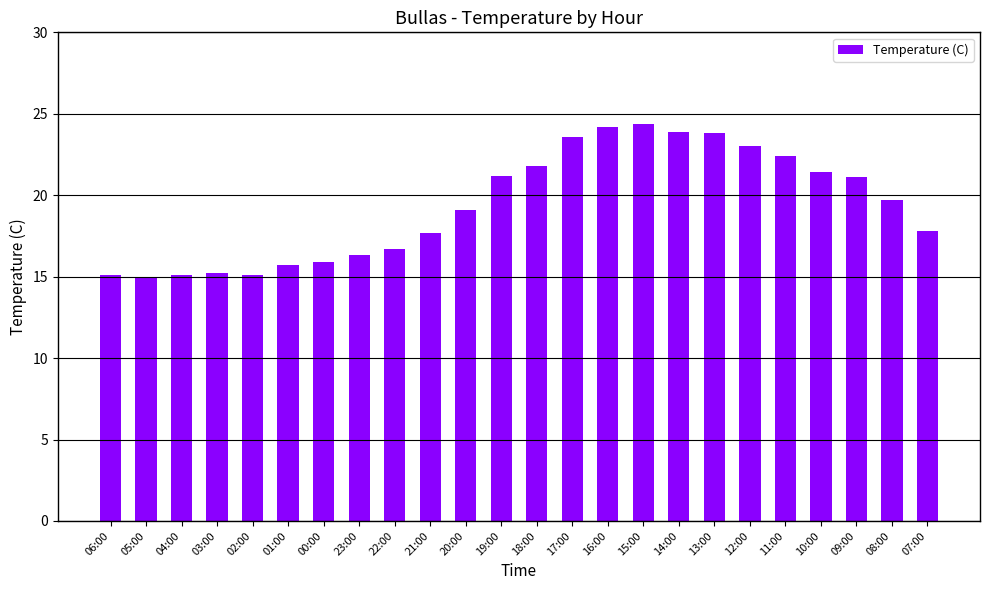

Does the chart contain any negative values?

No